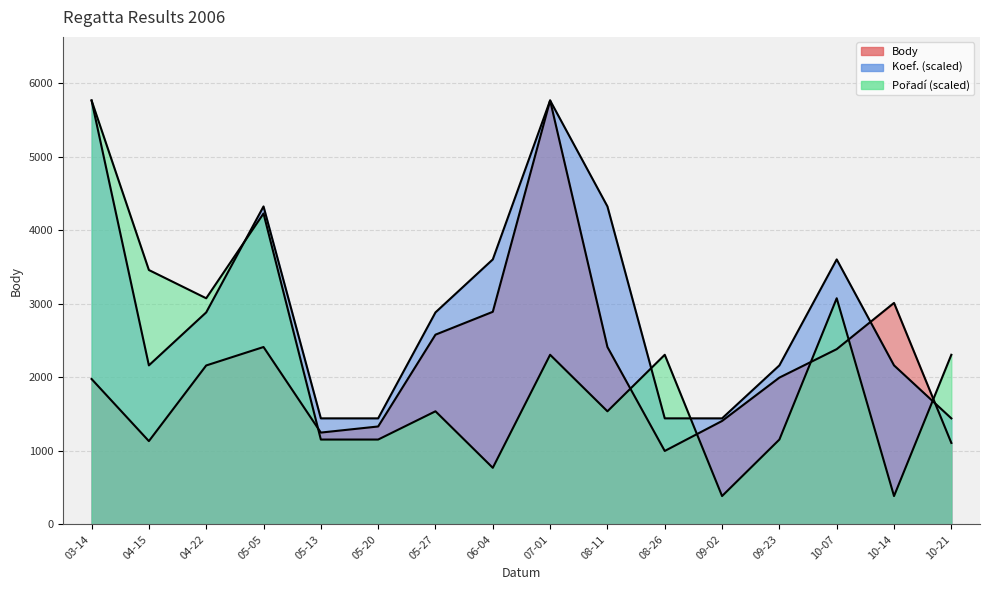

List the labels in order of Body value, largest first.

07-01, 10-14, 06-04, 05-27, 05-05, 08-11, 10-07, 04-22, 09-23, 03-14, 09-02, 05-20, 05-13, 04-15, 10-21, 08-26